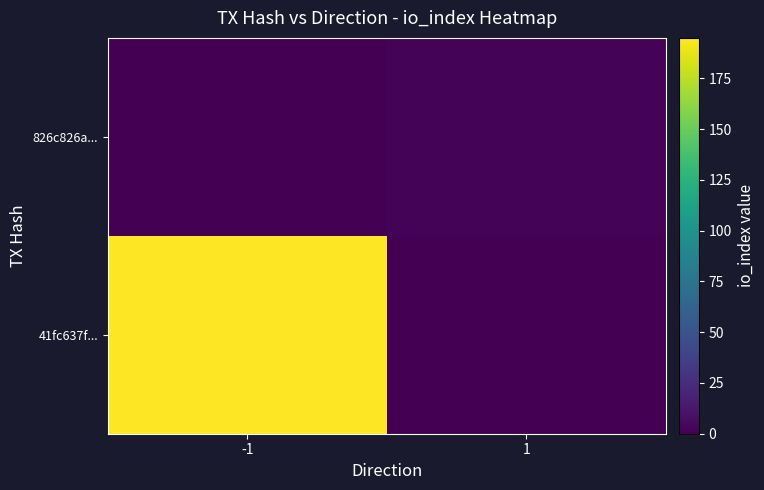

What is the difference between the highest and lowest values at 1?

2